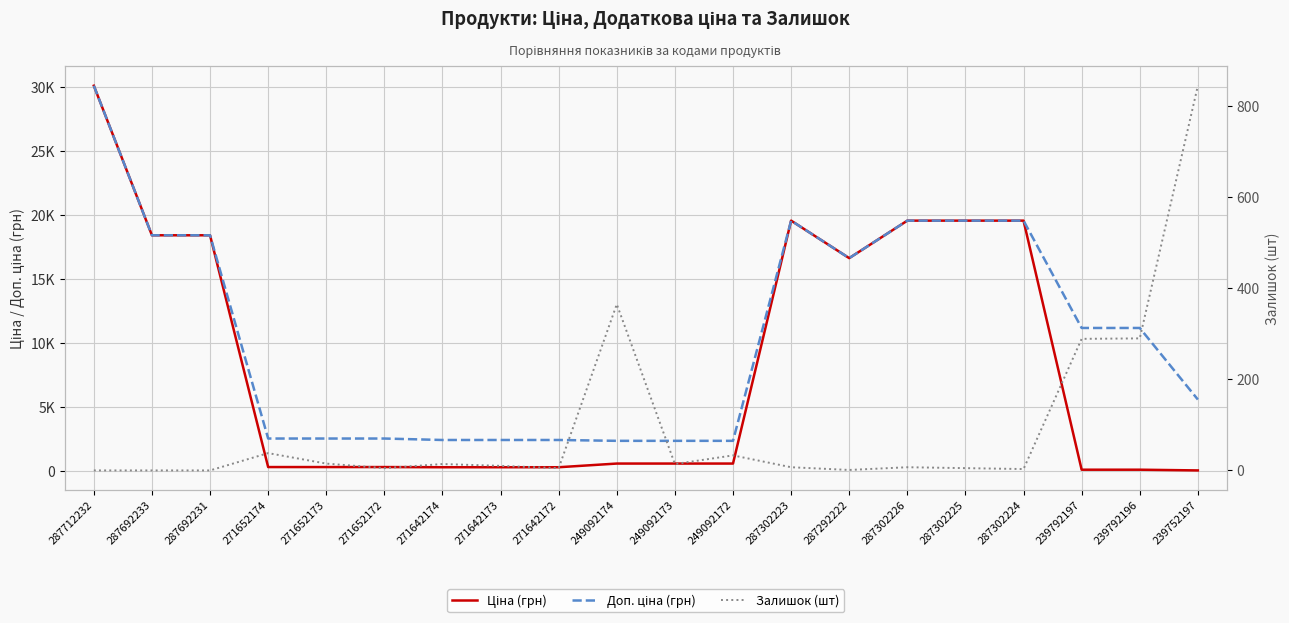

Count the number of categories in the chart.

20